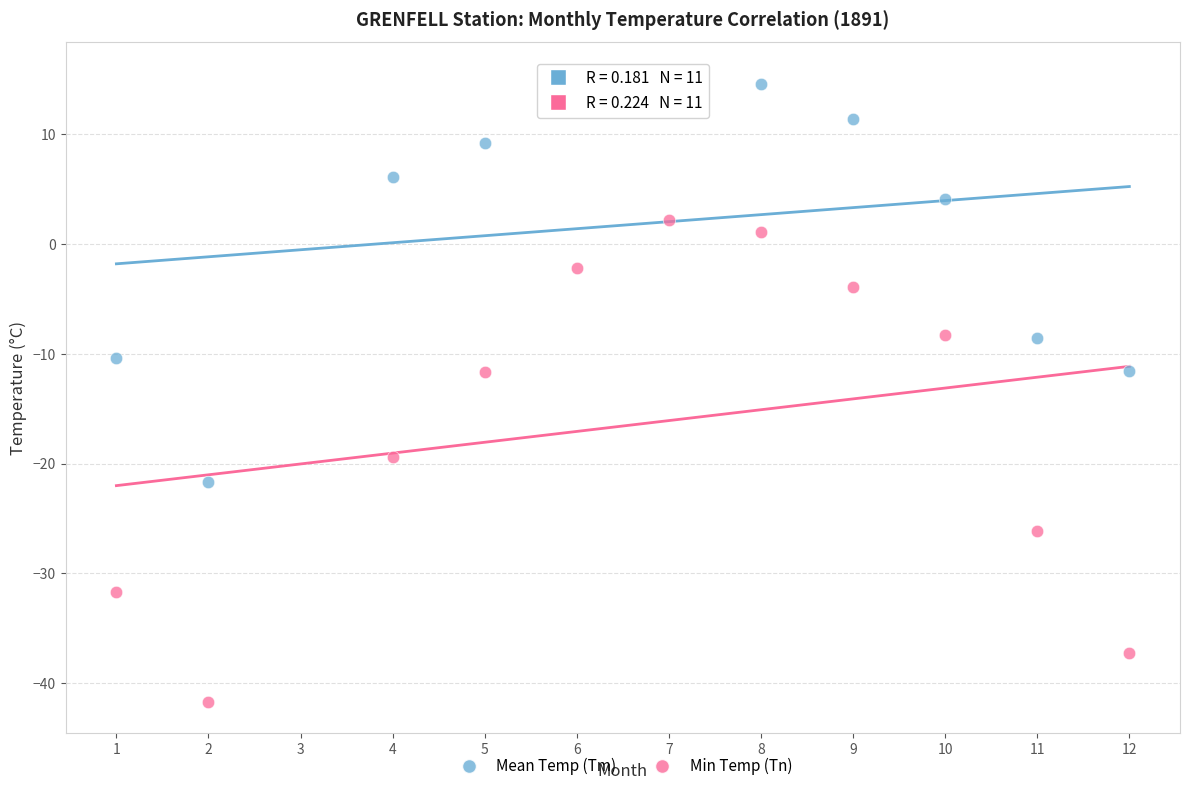

Which series contains the lowest Y value?

Min Temp (Tn)